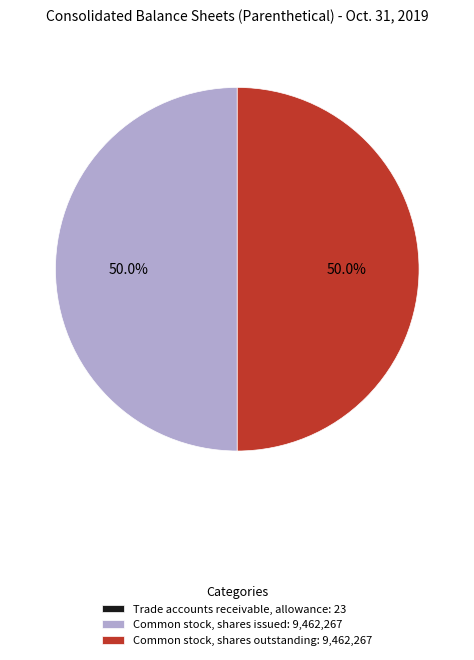

How much of the chart is everything except Common stock, shares outstanding: 9,462,267?

50.0%